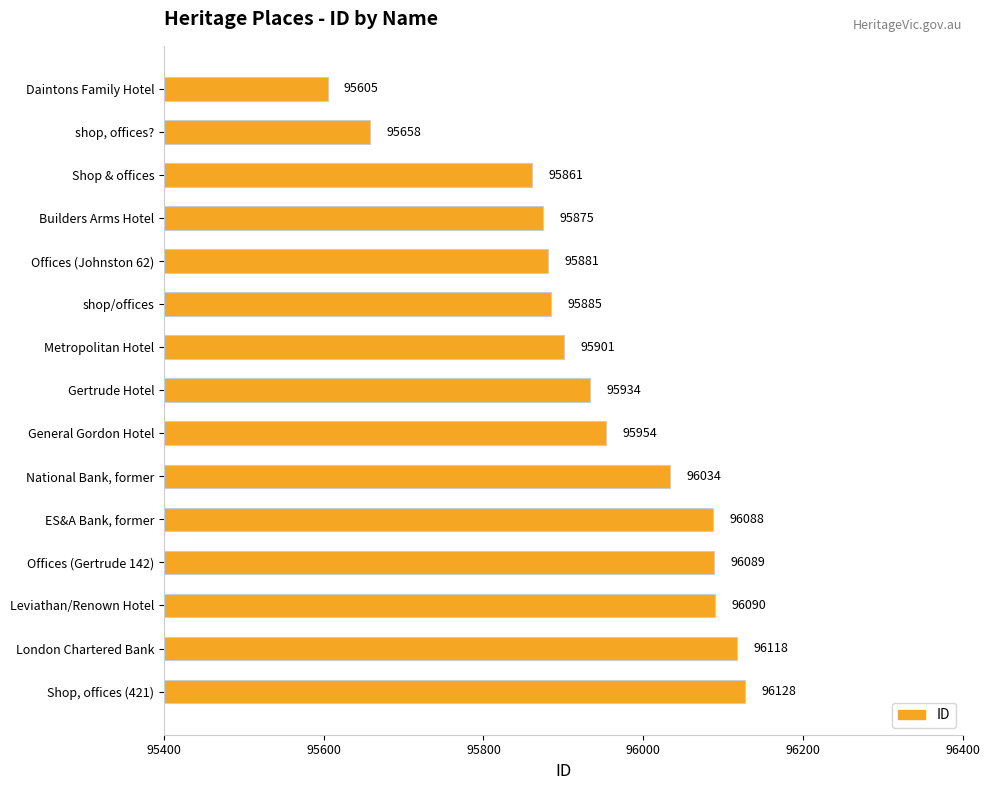

How many bars are there in total?

15